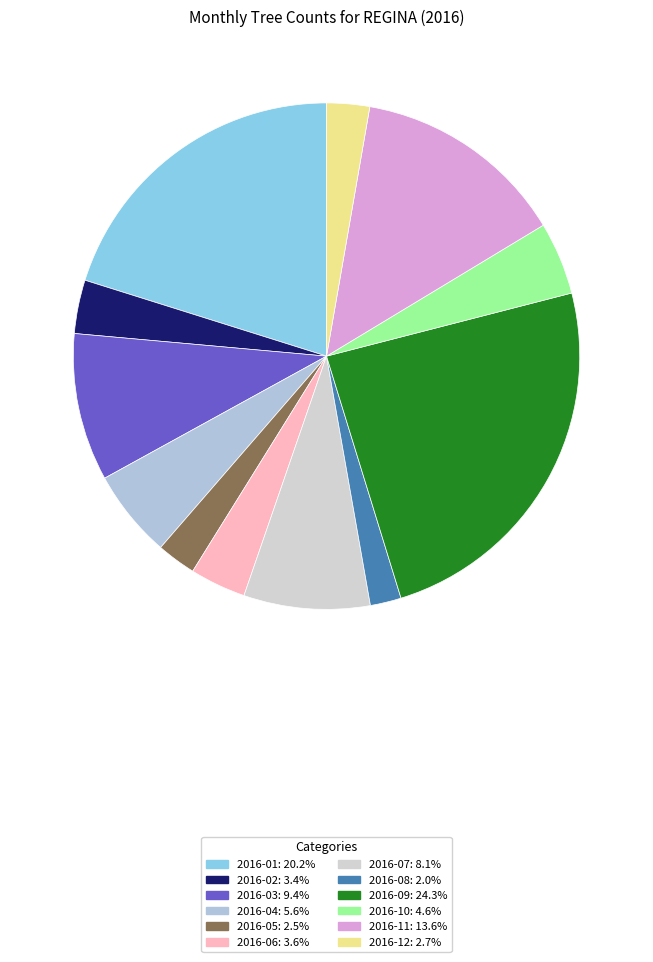

Which has a higher value, 2016-11 or 2016-09?

2016-09